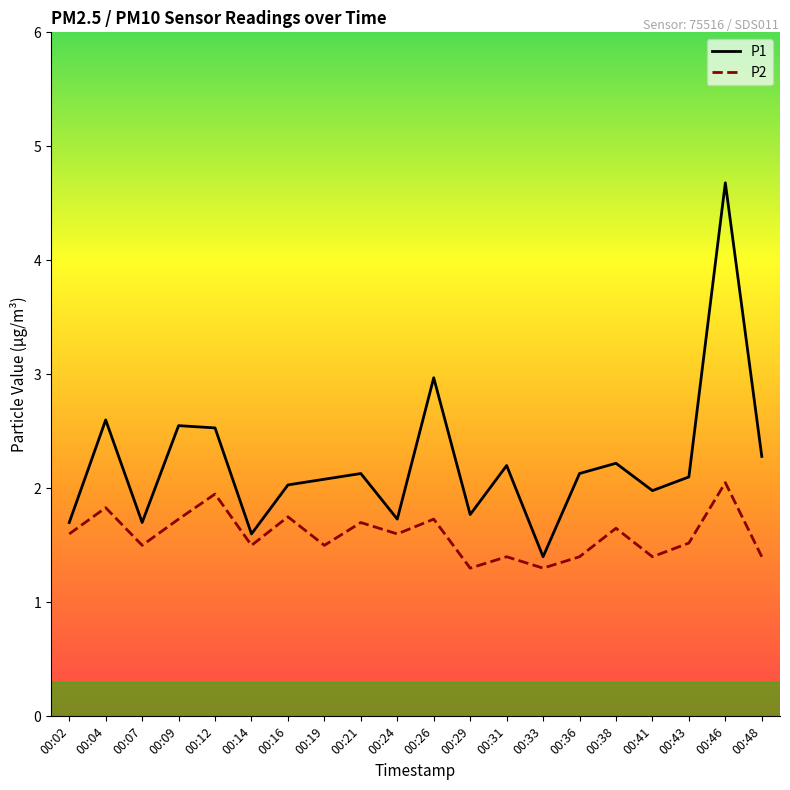

In P1, how many points are higher than both neighbors (excluding endpoints)?

7